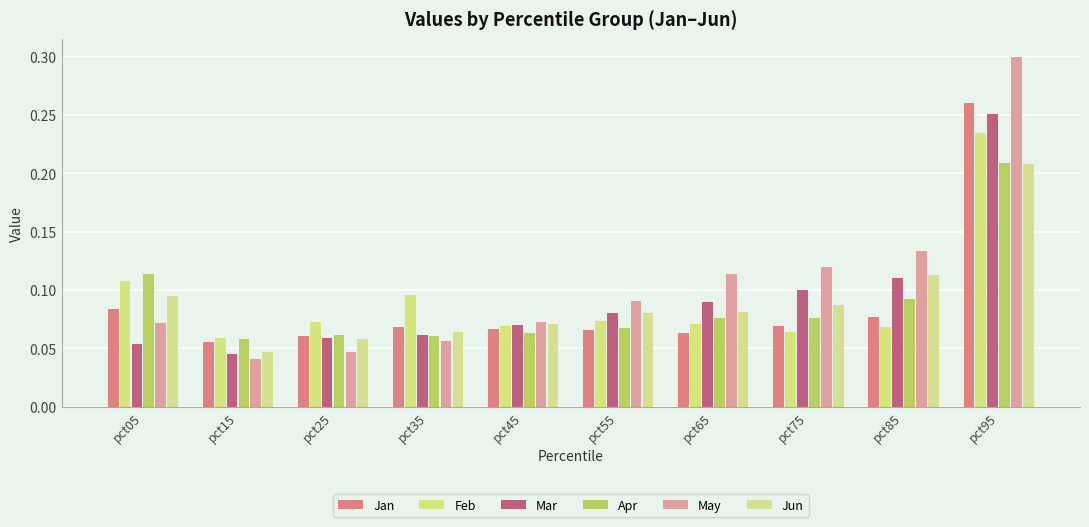

Which series has the widest spread of values?

May